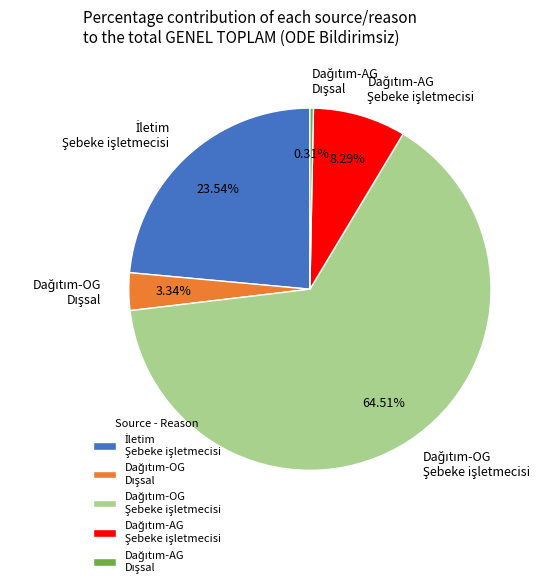

How many slices are in this pie chart?

5